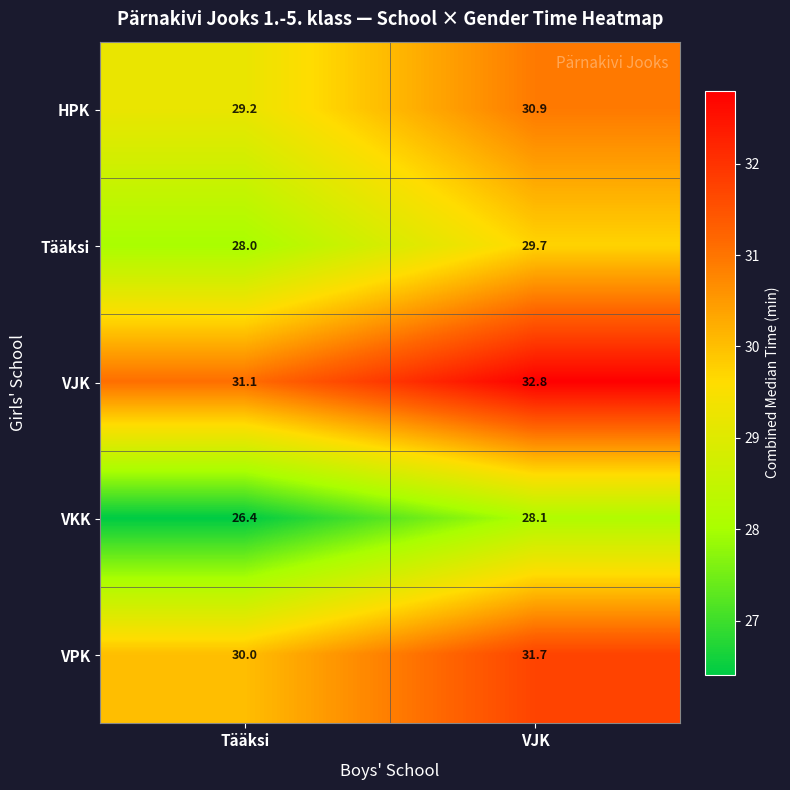

Where is Tääksi nearest to the value 28?

Tääksi